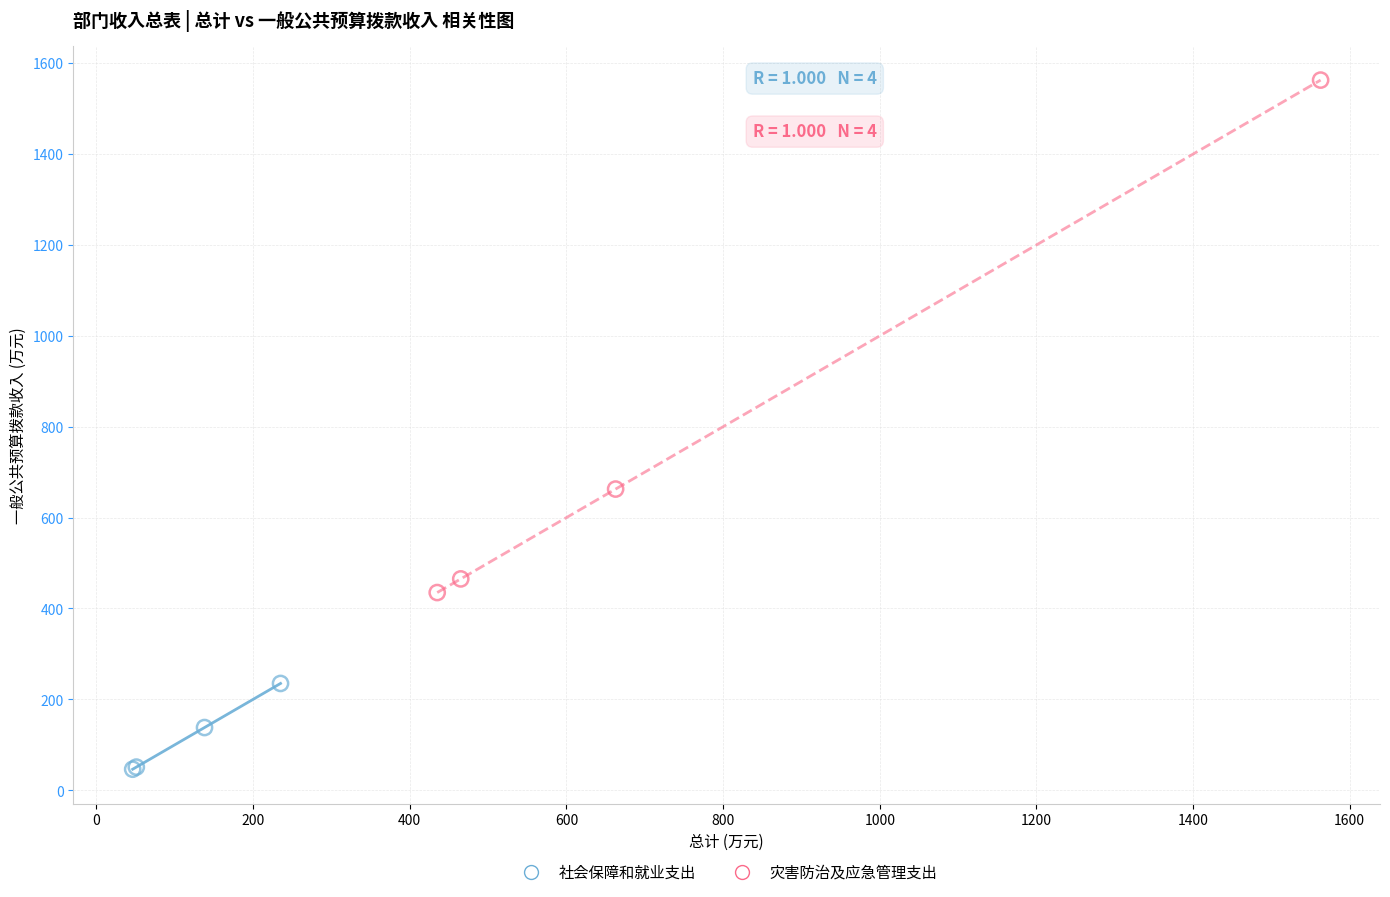

Which series reaches the maximum Y coordinate?

灾害防治及应急管理支出